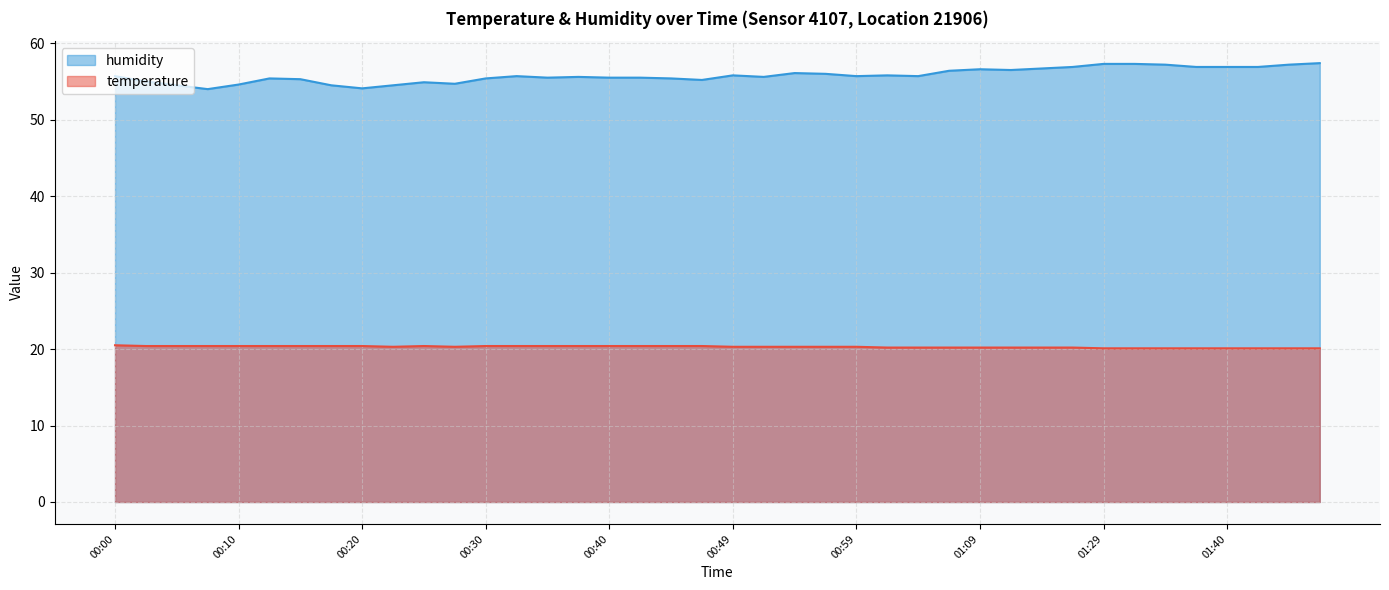

True or false: temperature has a value of 20.4 at 00:37.

True